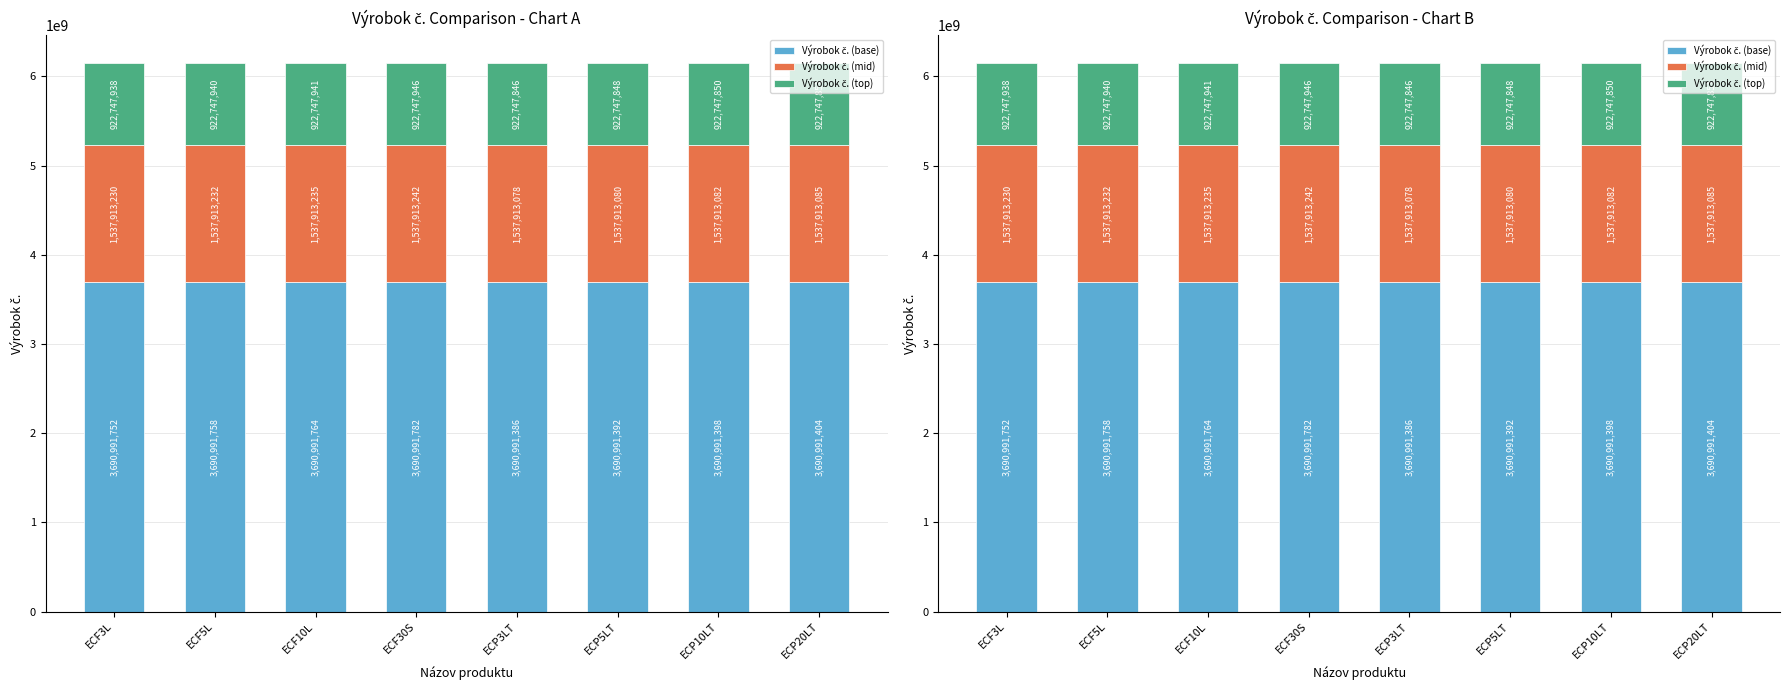

What is the label of the 1st bar from the right?

ECP20LT